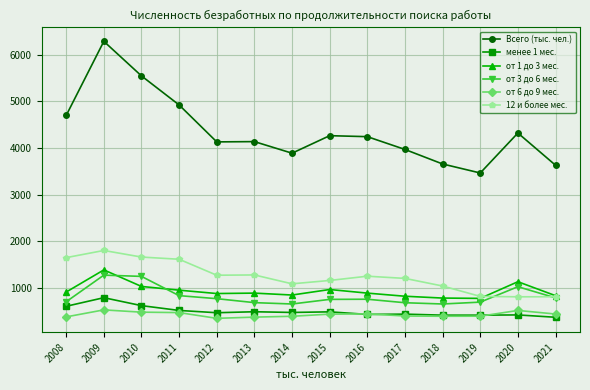

What is the difference between the second highest and minimum values in the от 6 до 9 мес. series?

169